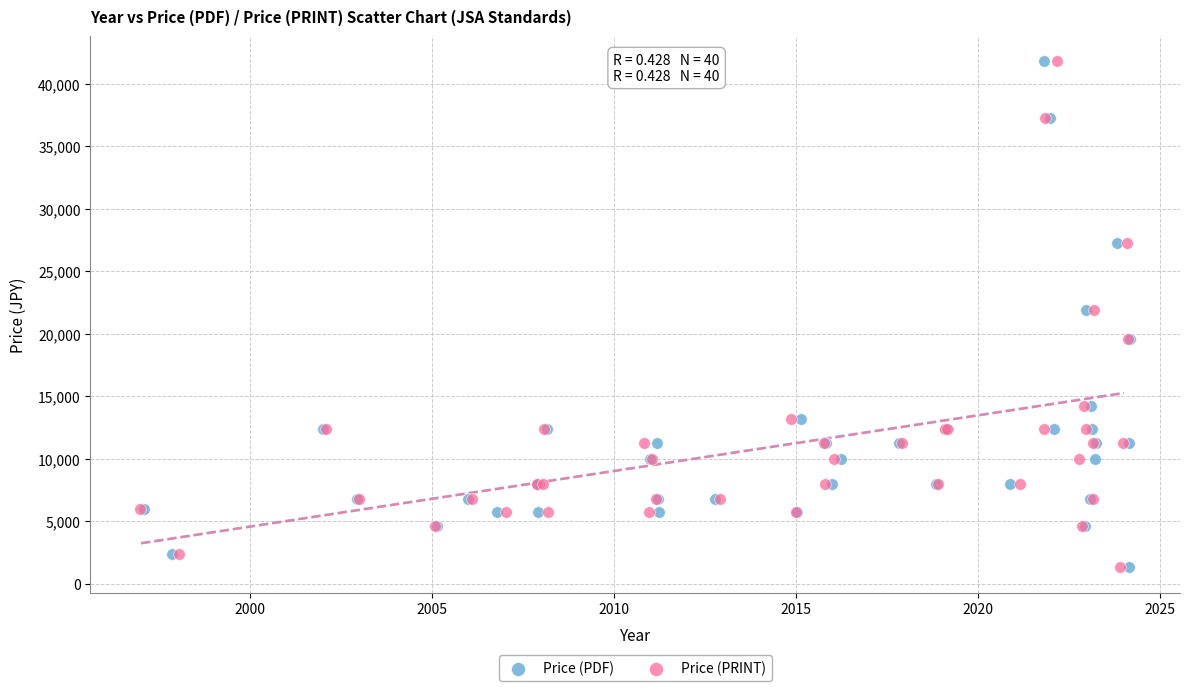

What are all the series names shown in the legend?

Price (PDF), Price (PRINT)